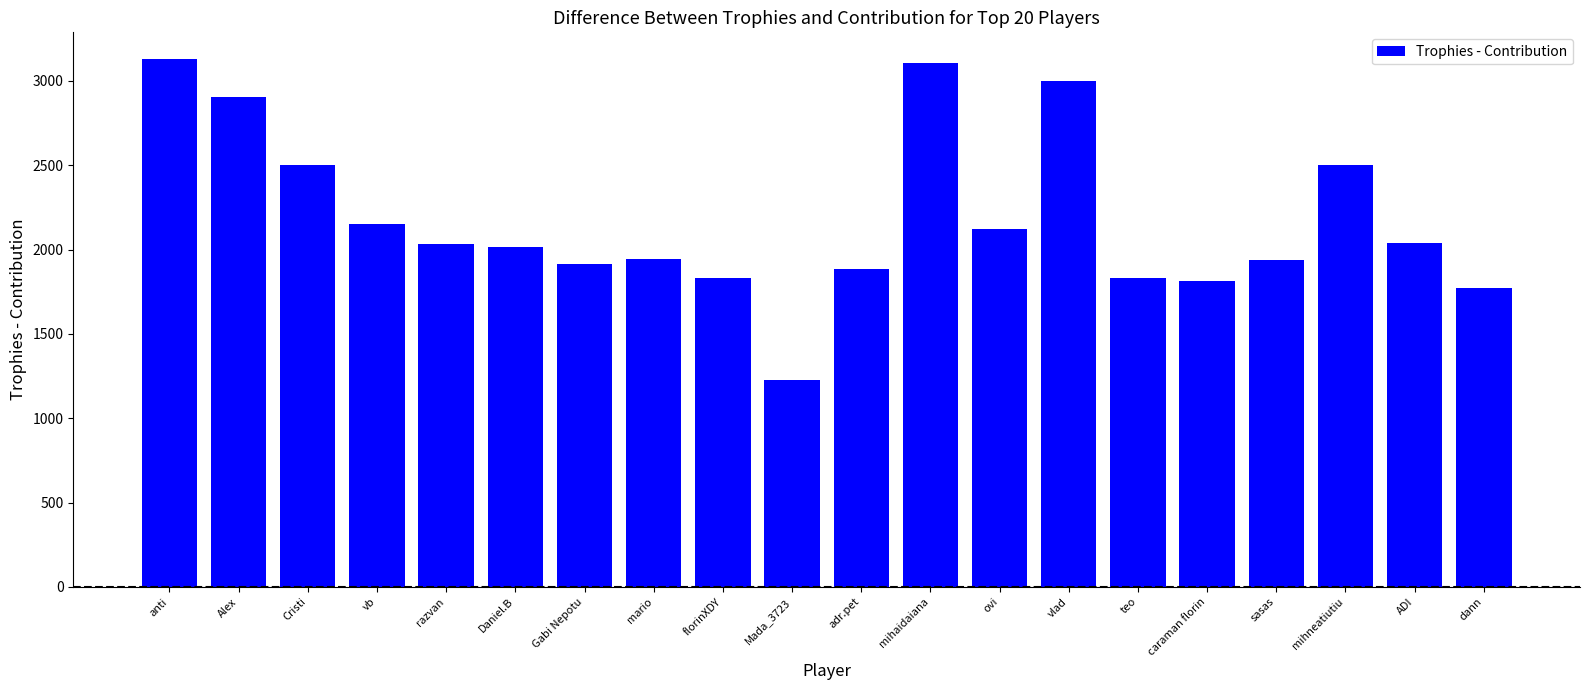

What is the difference between the maximum and second lowest values?

1361